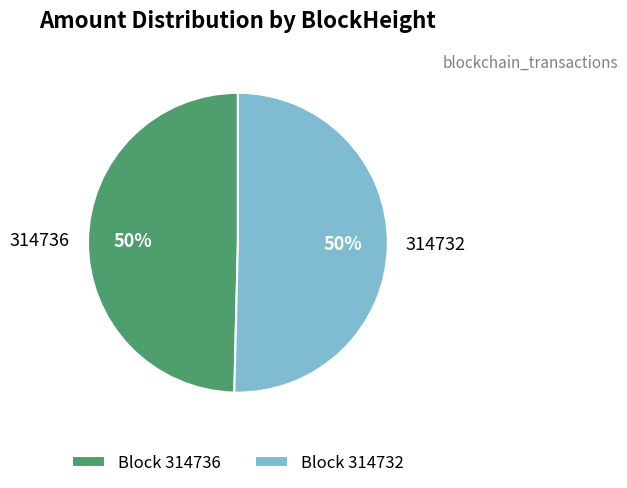

To the nearest percent, what is the average slice percentage?

50%